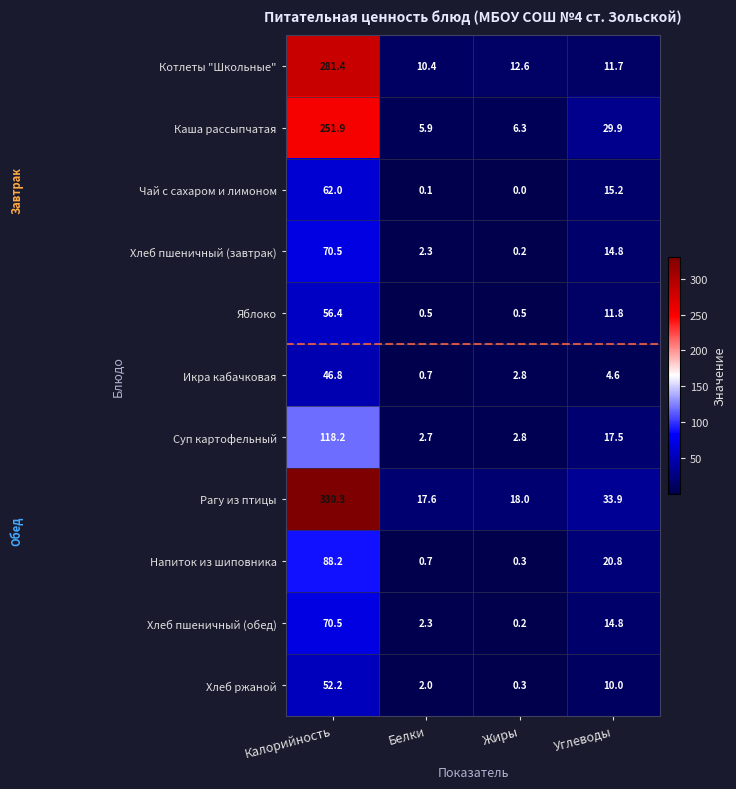

Where does the Каша рассыпчатая series first go above 29?

Калорийность